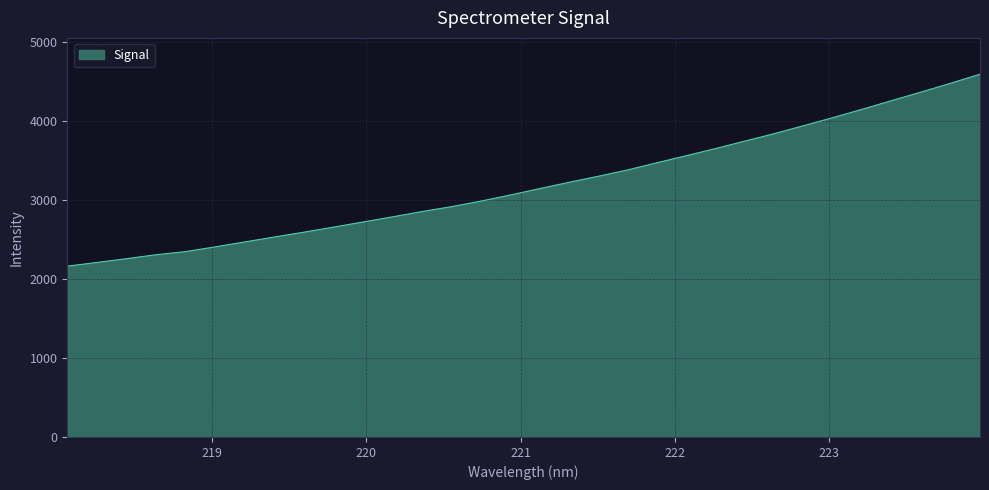

Does the chart have visible grid lines?

Yes